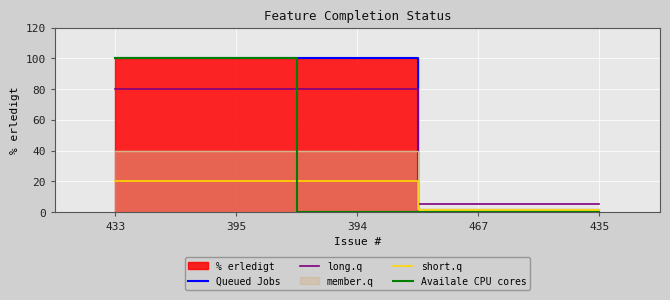

Which series has the largest range (max minus min)?

Queued Jobs